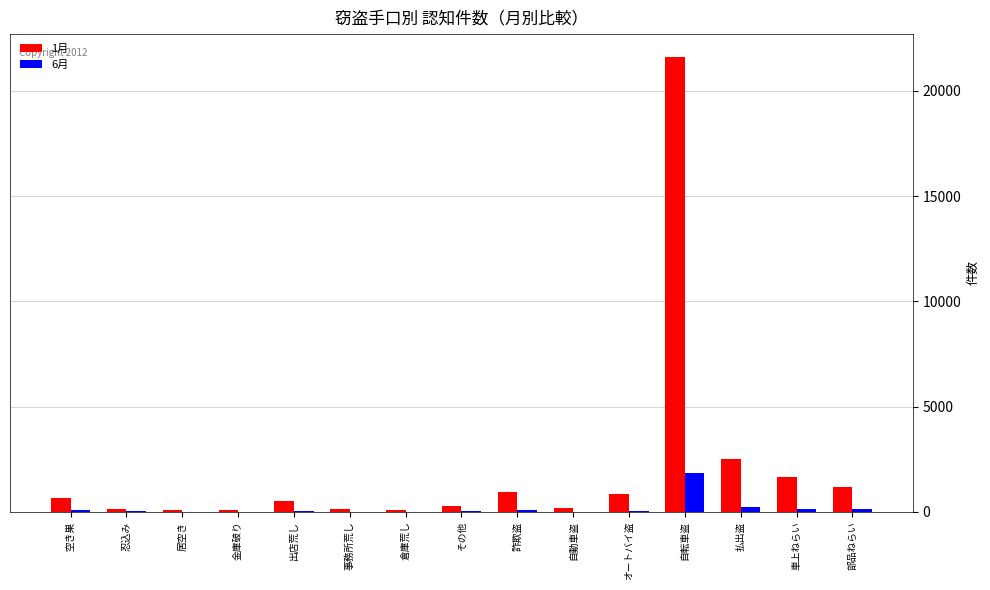

At which label does 1月 reach its peak?

自転車盗